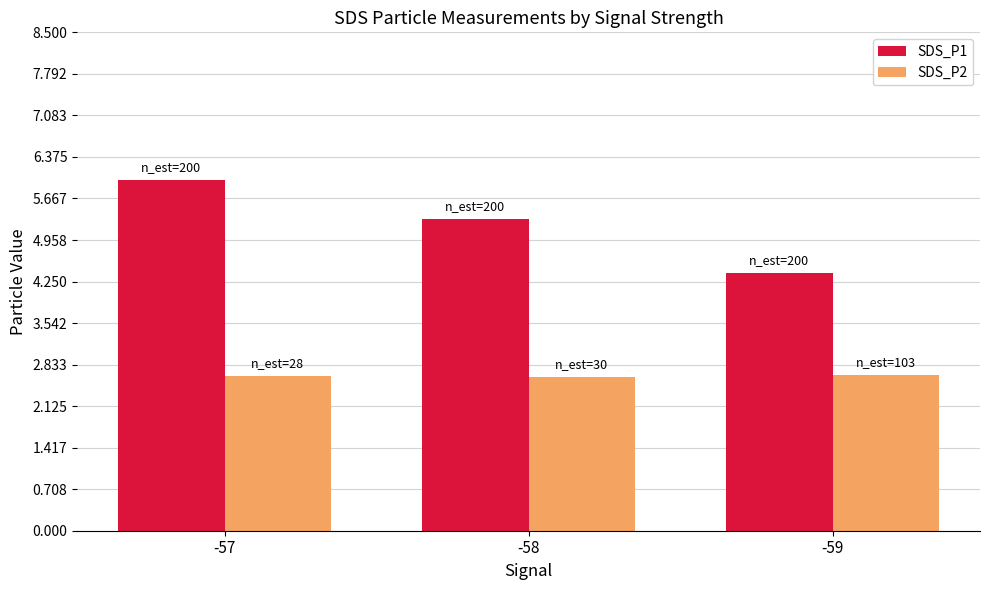

What is the average value of the SDS_P2 series?

2.6